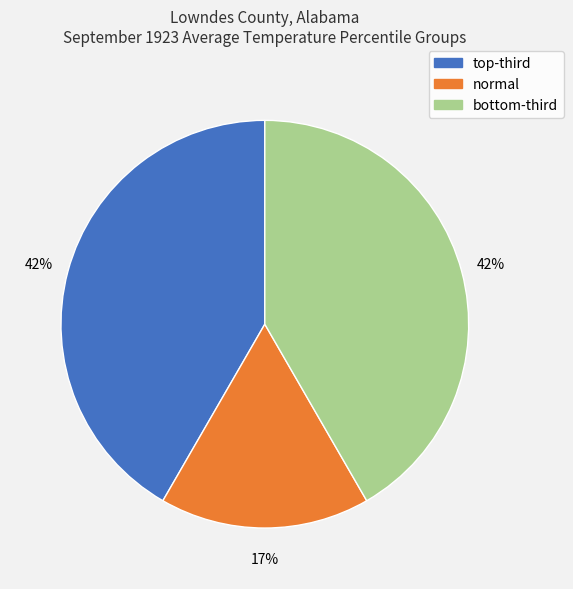

To the nearest percent, what is the average slice percentage?

33%